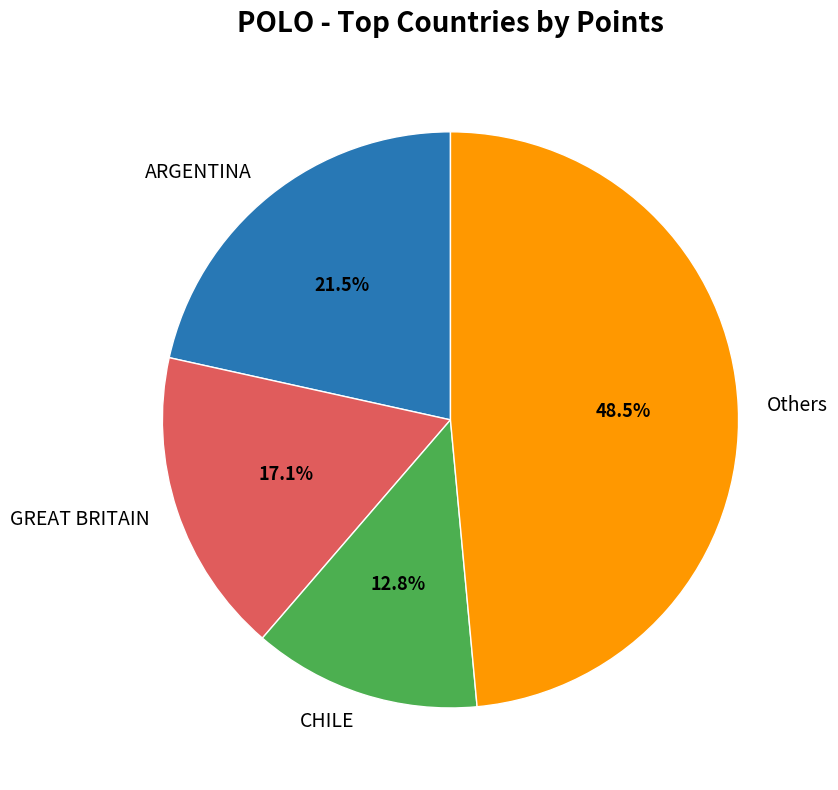

To the nearest percent, what percentage of the pie is CHILE?

13%